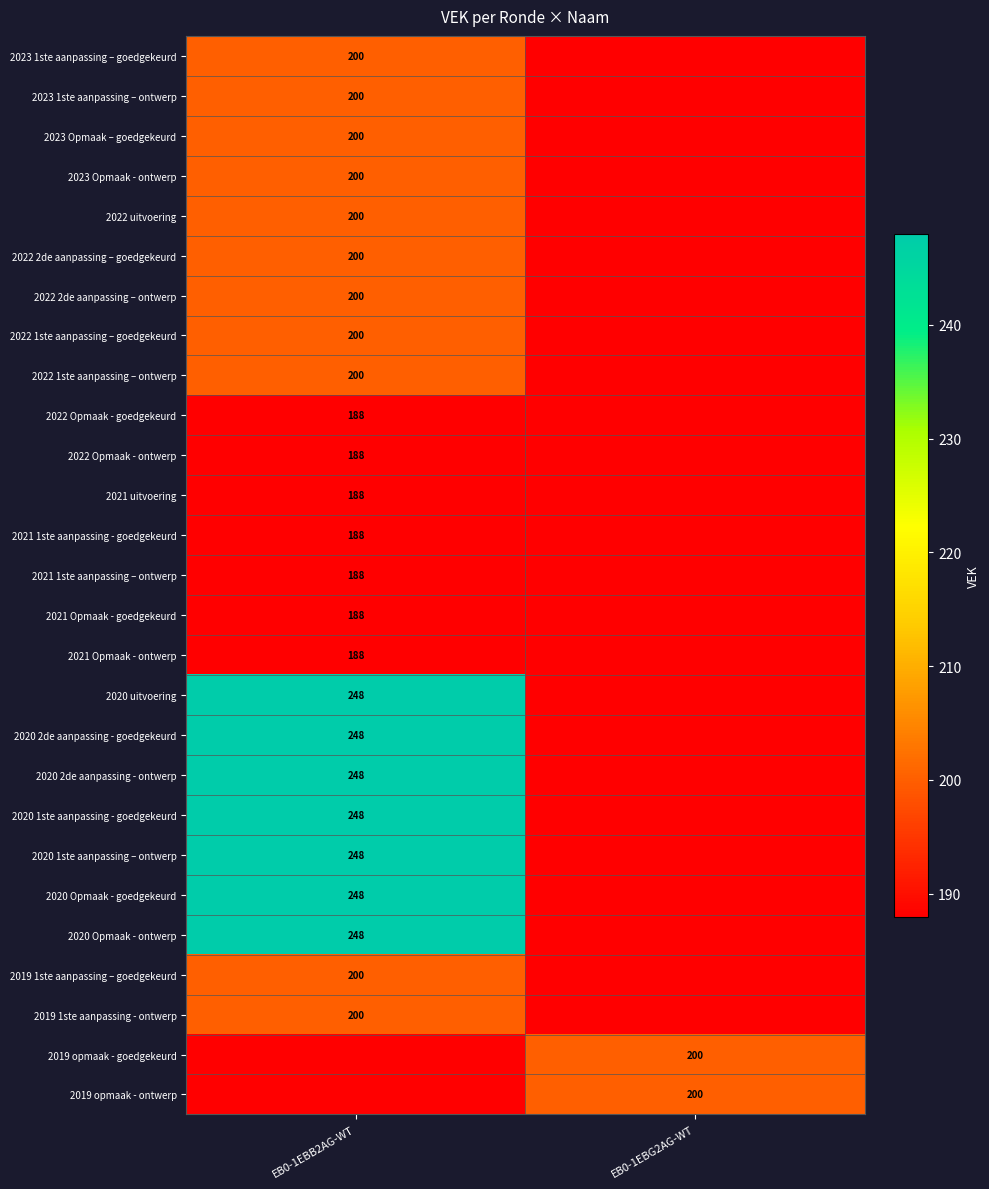

The 2020 1ste aanpassing – ontwerp series shows 70 at EB0-1EBB2AG-WT. True or false?

False